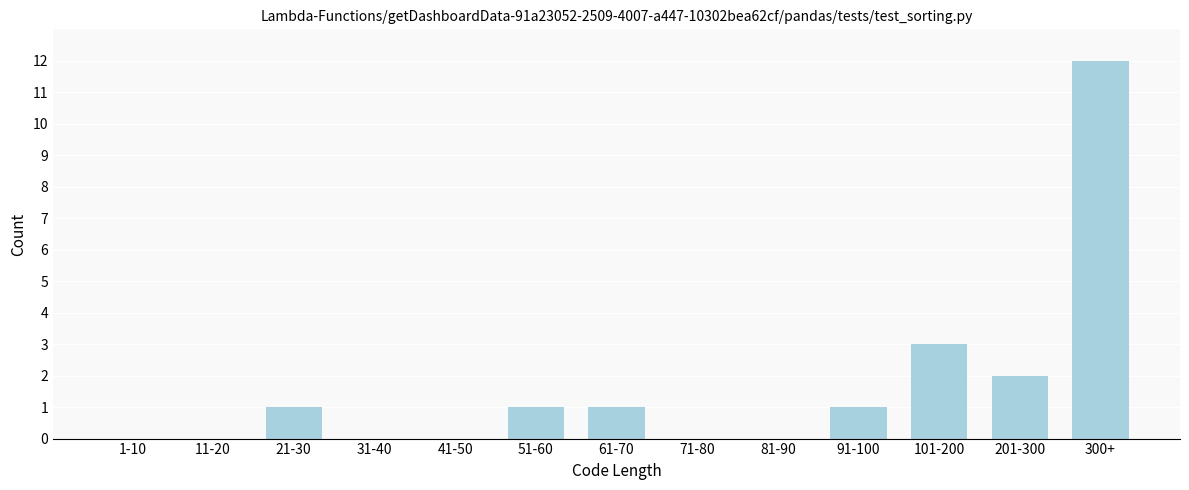

Reading left to right, transcribe all the data shown in this chart.

1-10=0	11-20=0	21-30=1	31-40=0	41-50=0	51-60=1	61-70=1	71-80=0	81-90=0	91-100=1	101-200=3	201-300=2	300+=12